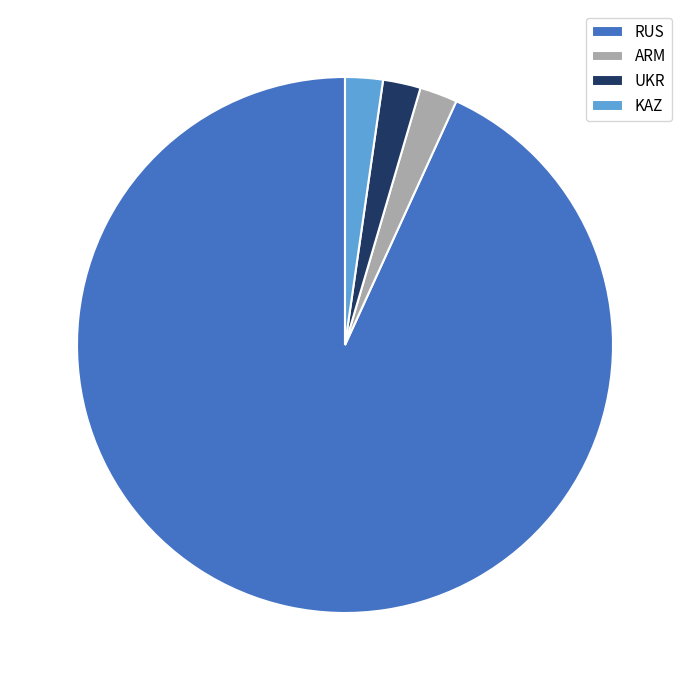

The RUS slice represents 93% of the pie. True or false?

True